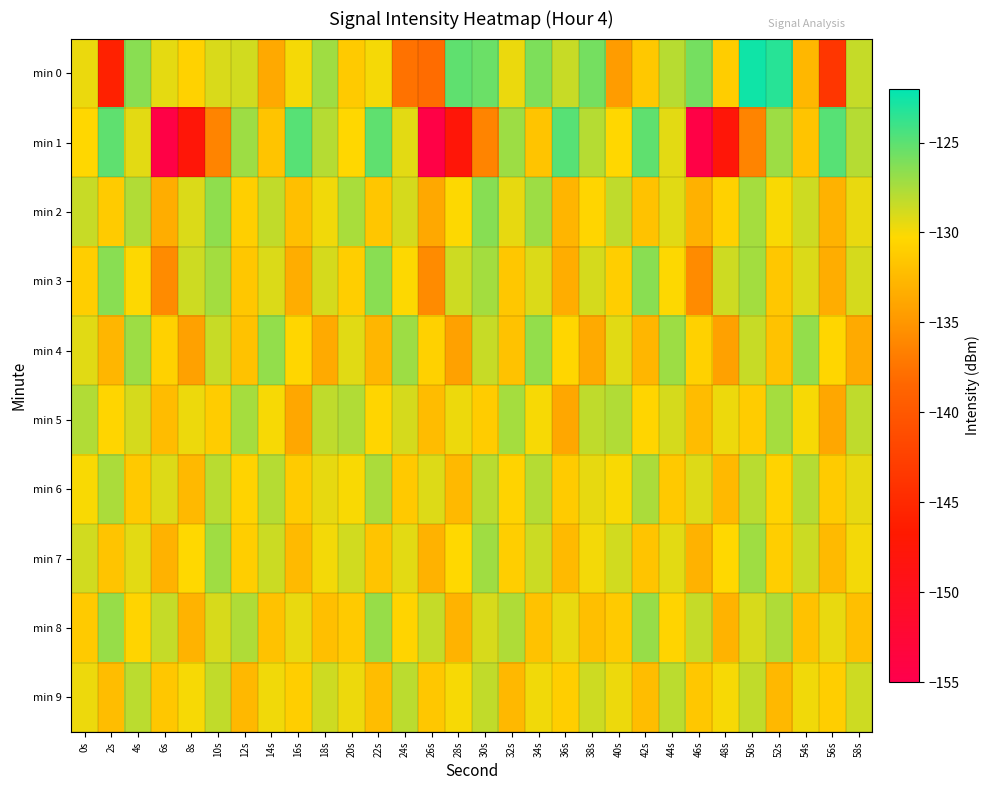

Which series has the largest range (max minus min)?

min 1